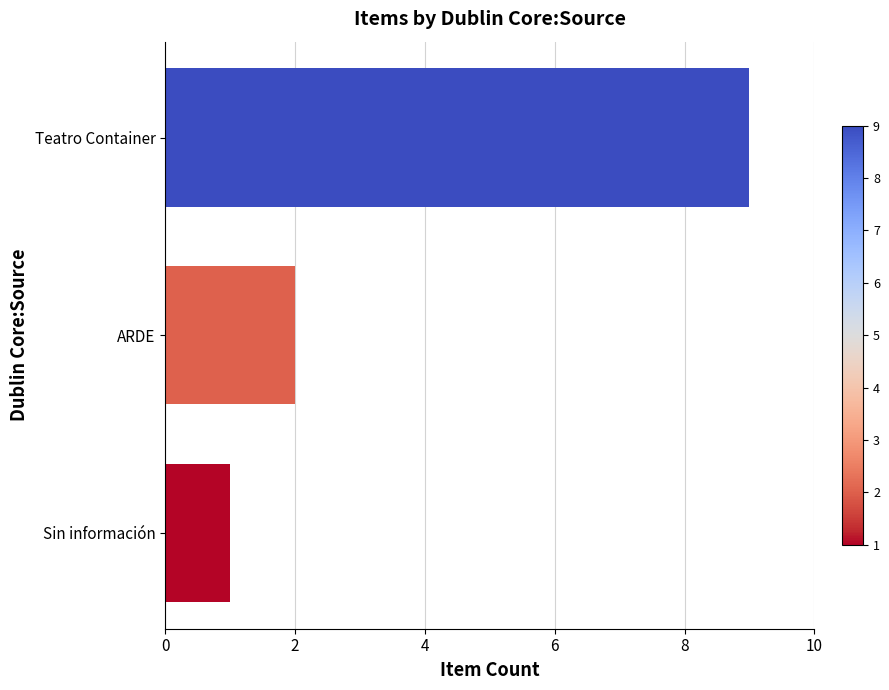

What is the difference between the maximum and minimum values?

8